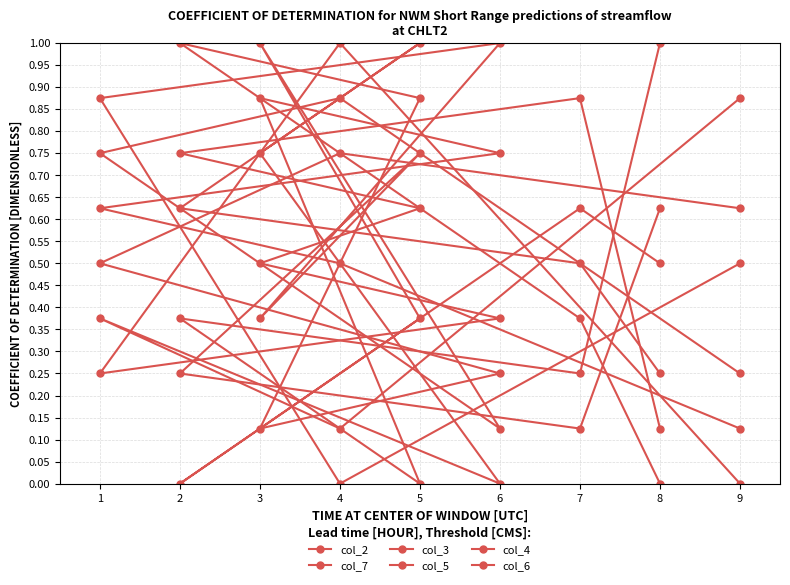

What is the maximum value for col_7?

1.0